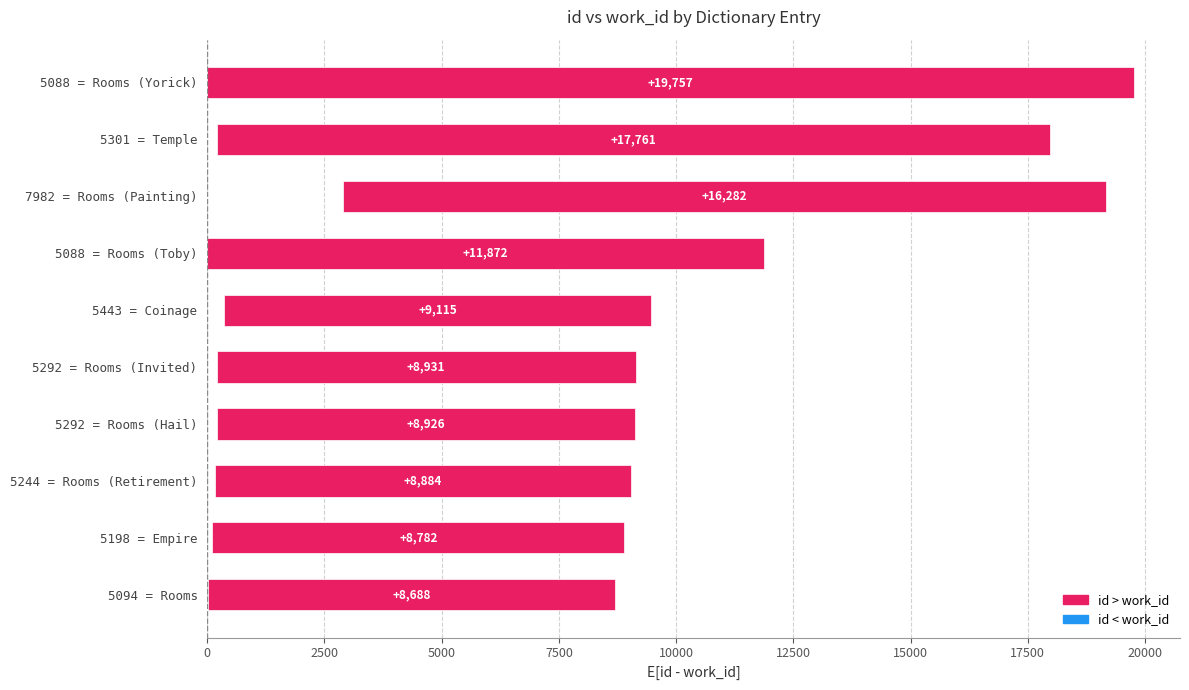

What is the value of the 2nd bar from the left?

8782